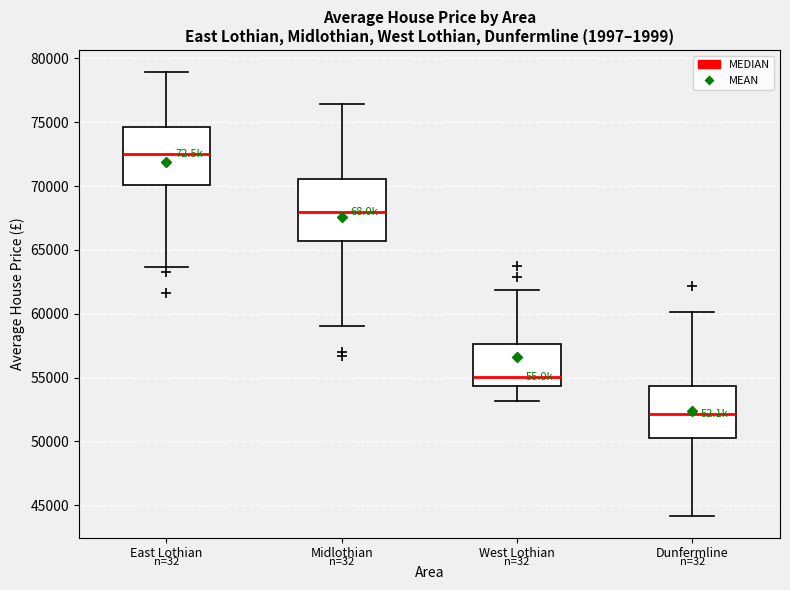

Which box has the highest median line?

East Lothian